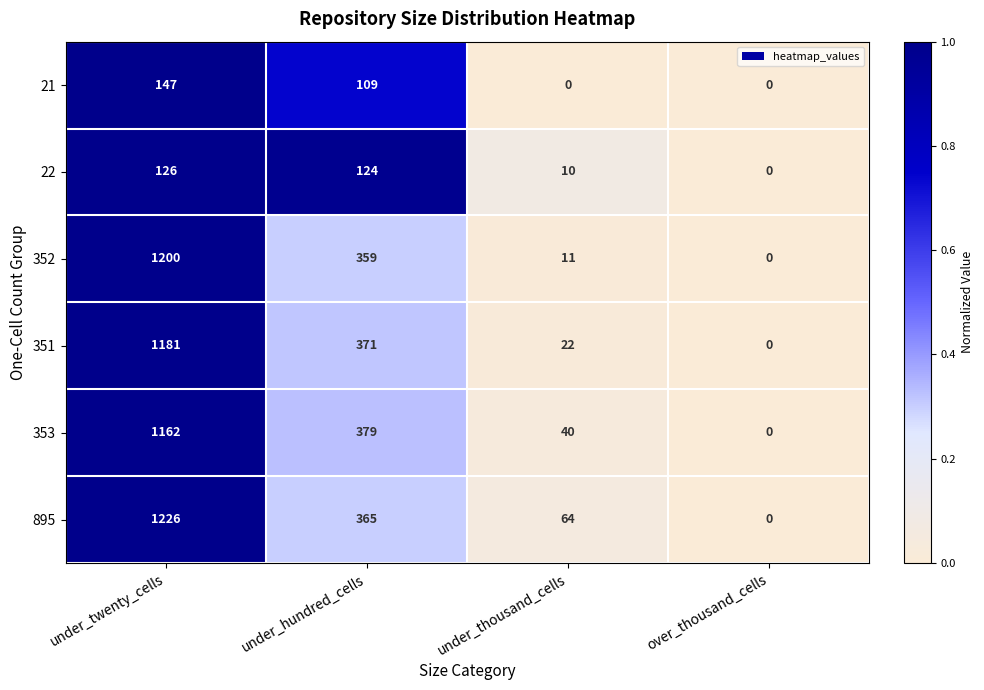

The value of 21 at under_twenty_cells is 147. True or false?

True